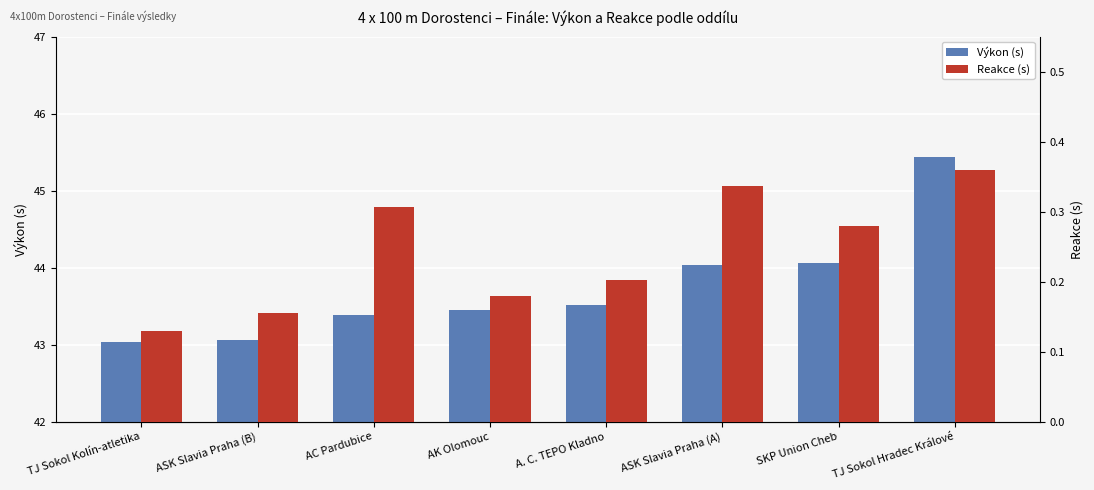

The Reakce (s) series shows 0.5 at SKP Union Cheb. True or false?

False